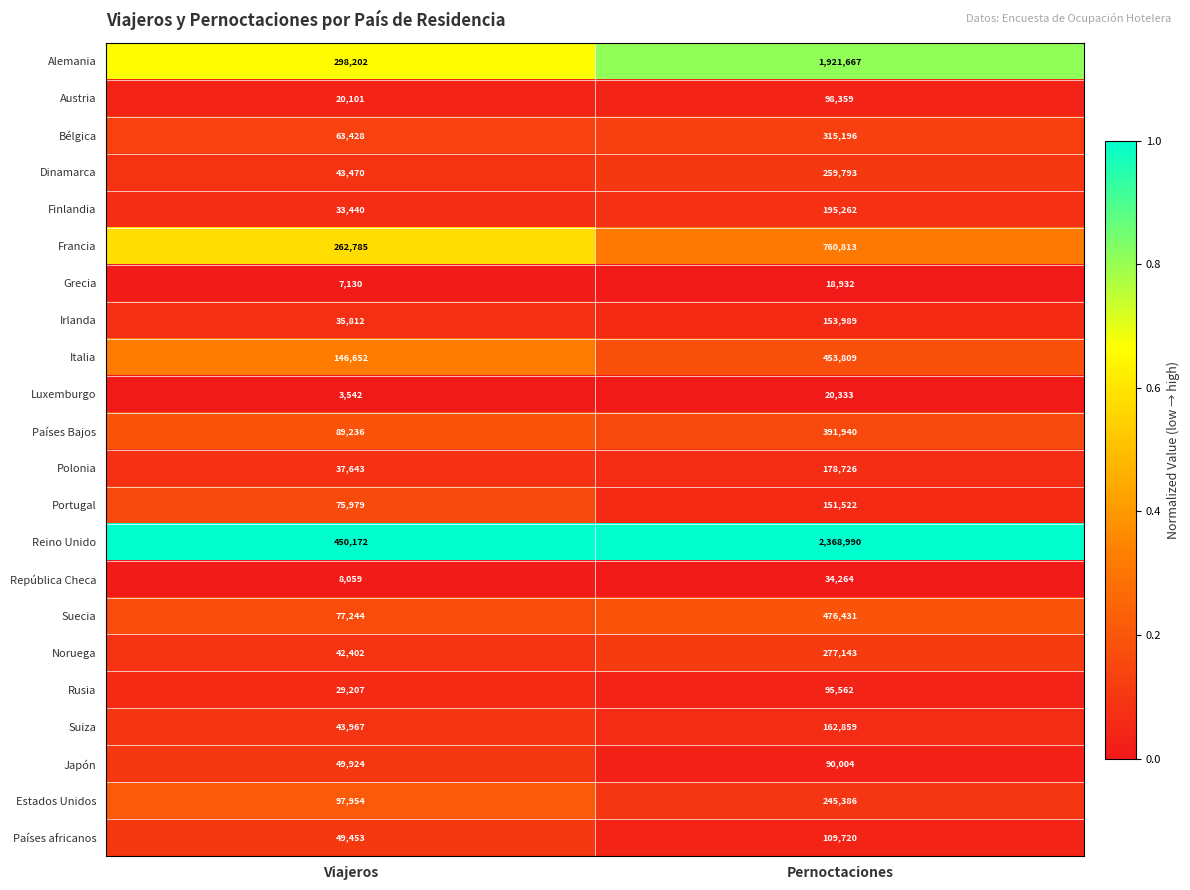

Which series has the widest spread of values?

Reino Unido